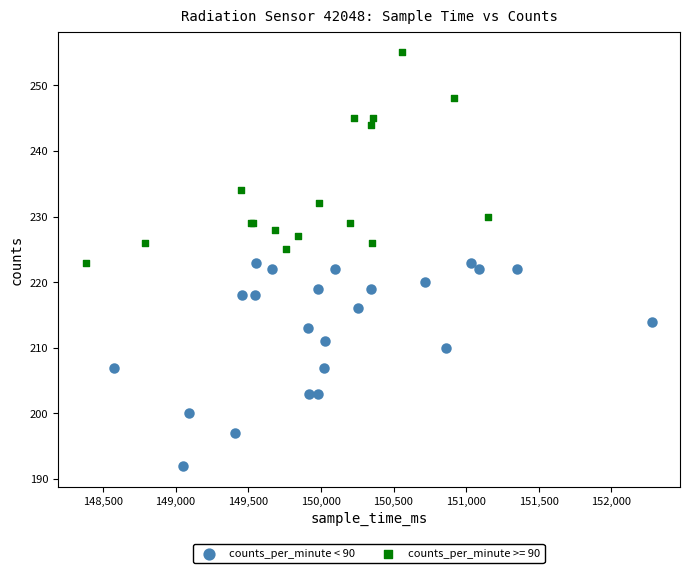

Which series reaches the maximum Y coordinate?

counts_per_minute >= 90